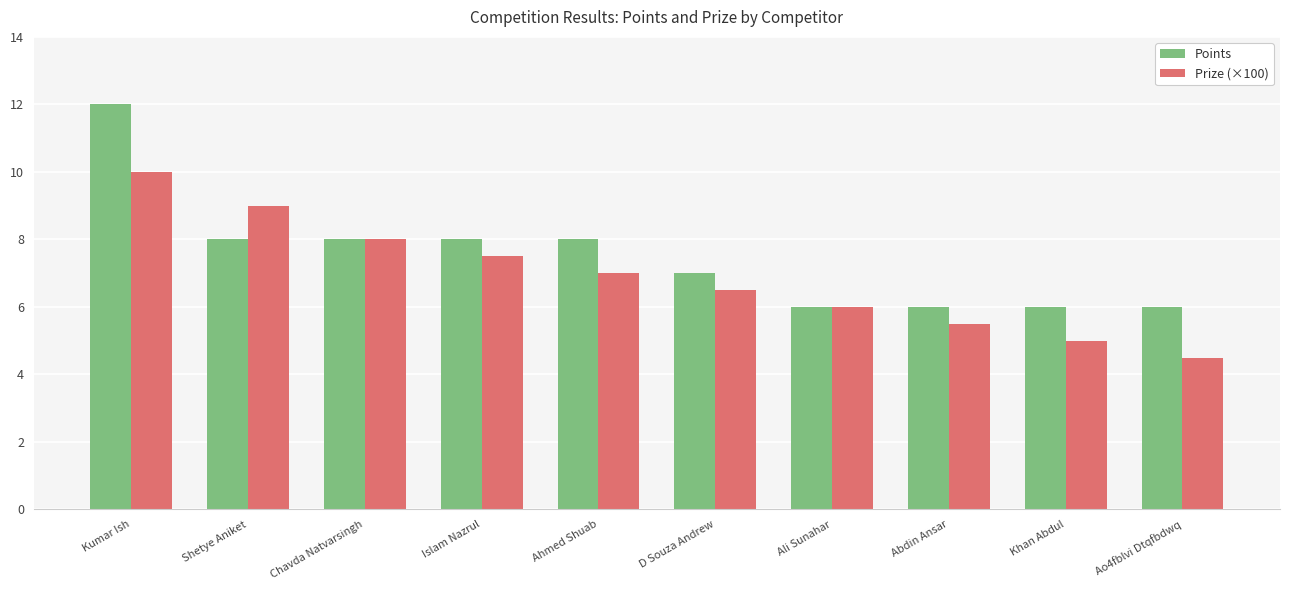

At which label is Prize (×100) closest to 7?

Ahmed Shuab